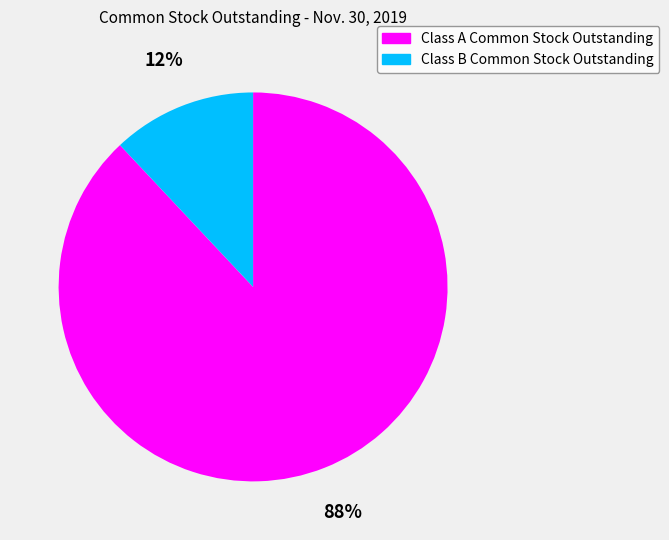

Count the number of slices in the pie.

2